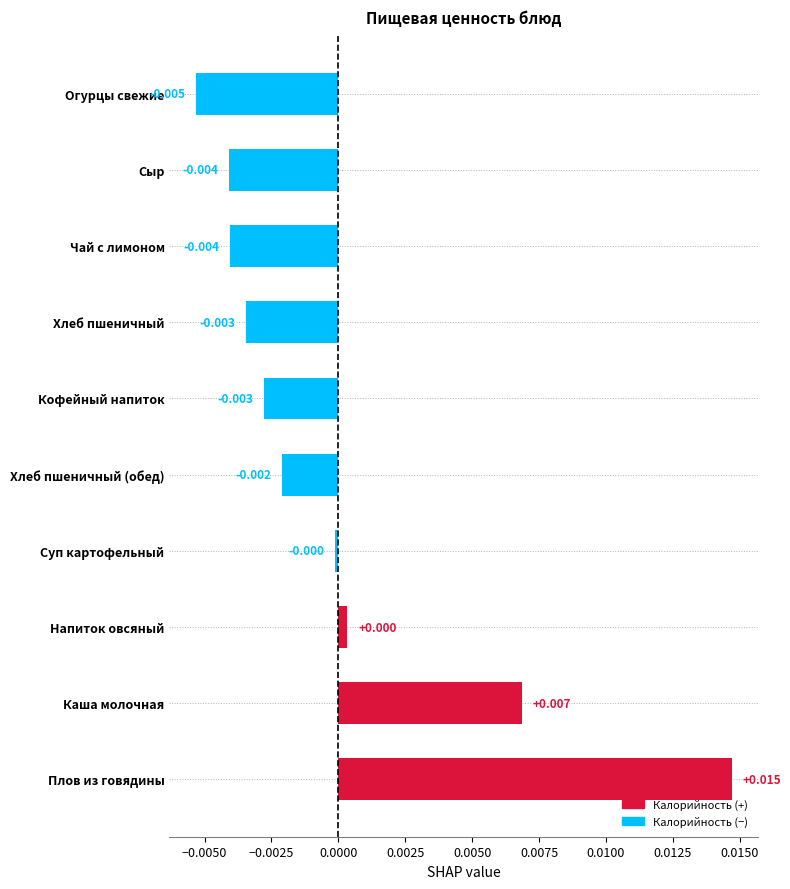

Which label corresponds to the smallest value in the chart?

Огурцы свежие